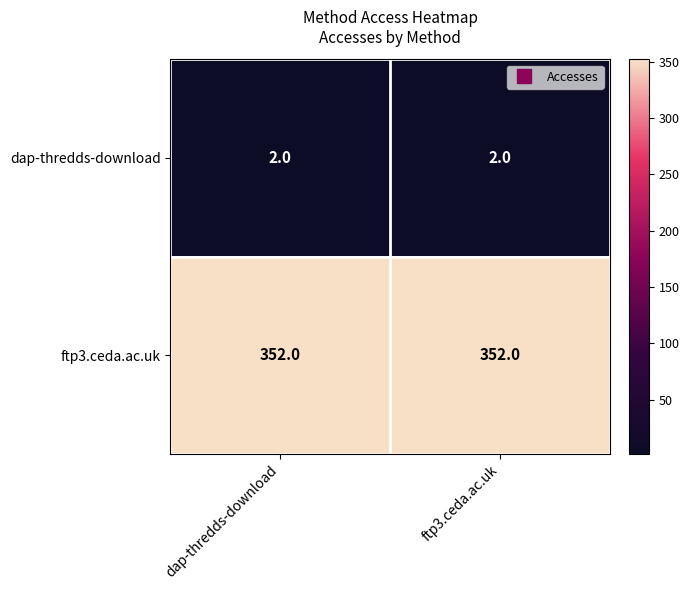

List the series in order of their overall mean, lowest first.

dap-thredds-download, ftp3.ceda.ac.uk